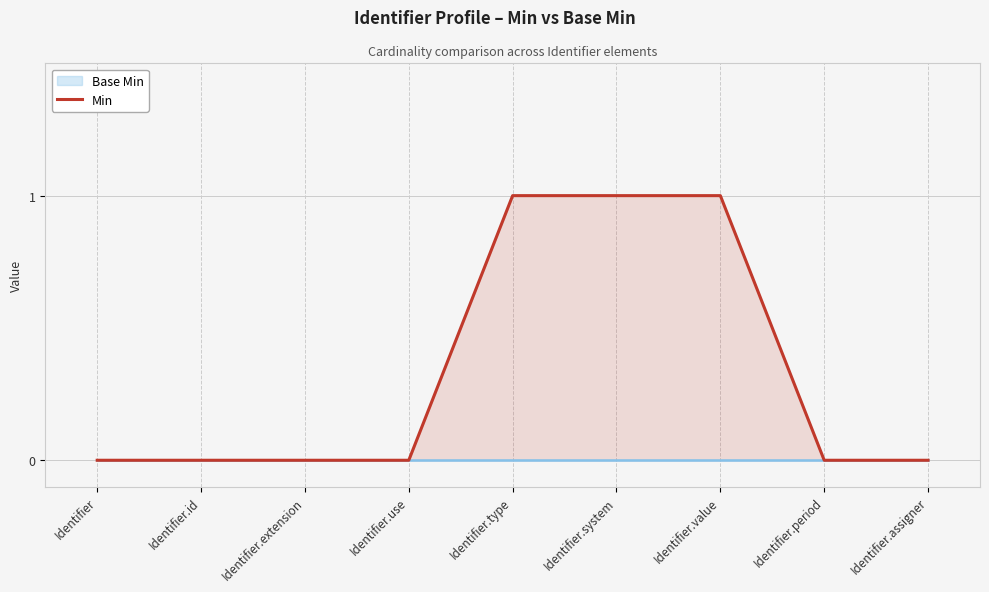

Between Identifier and Identifier.system, which is larger?

Identifier.system